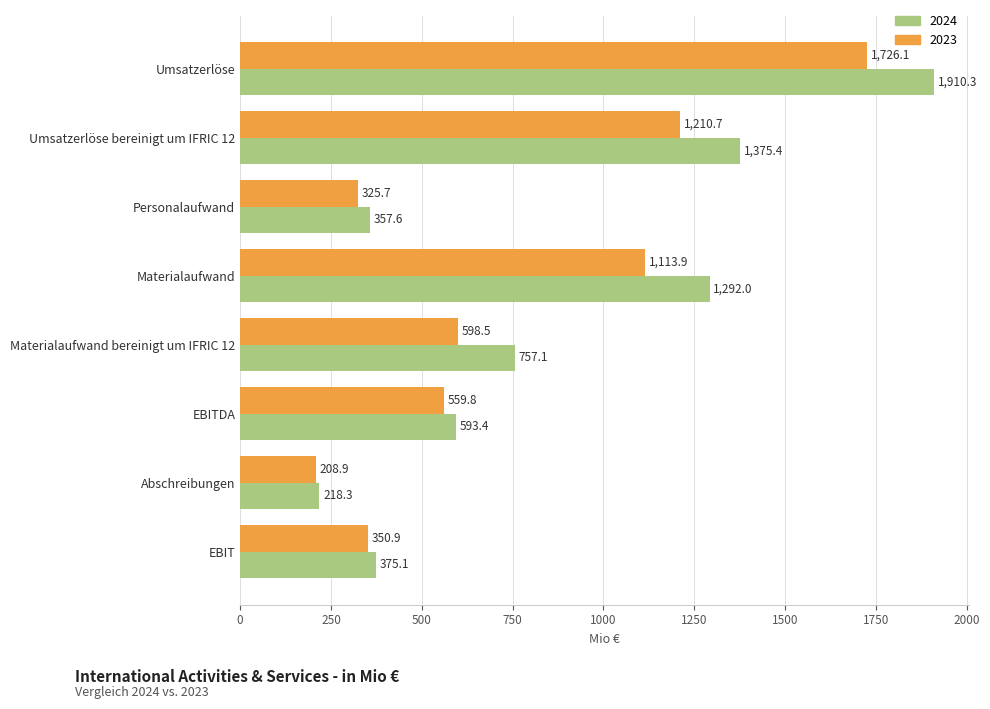

Is it true that 2023 equals 1210.7 at Umsatzerlöse bereinigt um IFRIC 12?

True